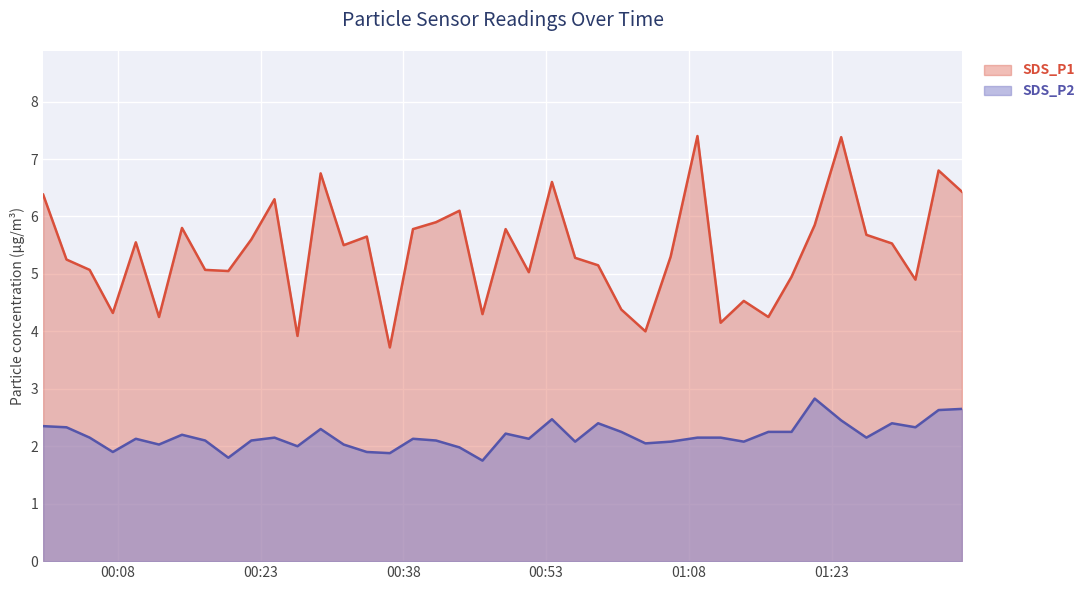

Does the chart display data point markers on the line(s)?

No